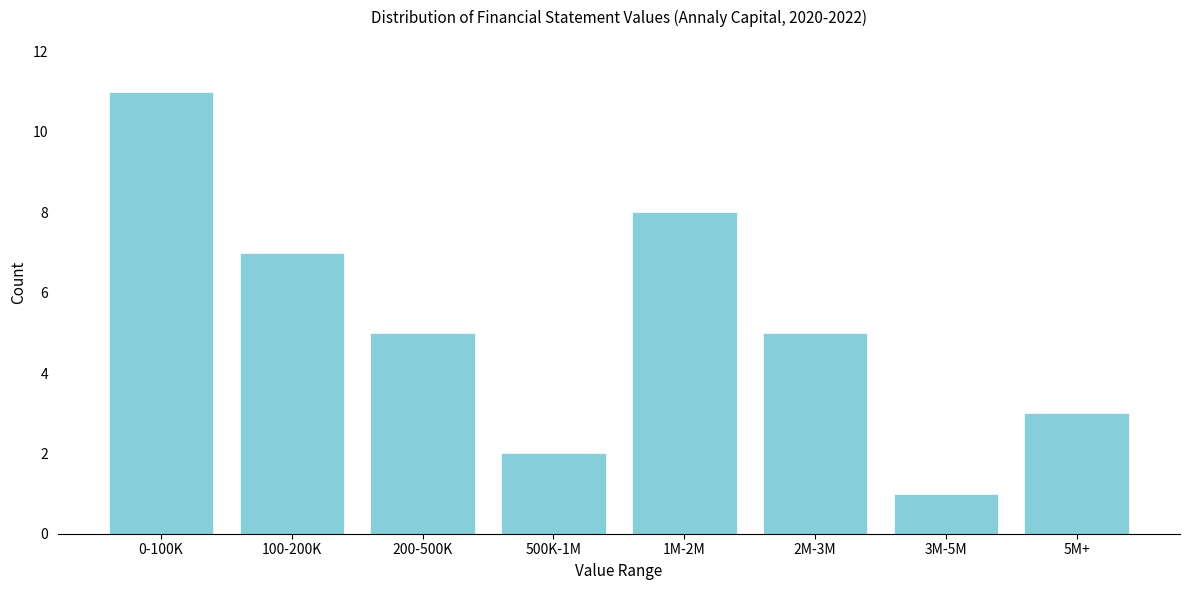

Reading left to right, what are all the values shown in this chart?

11	7	5	2	8	5	1	3